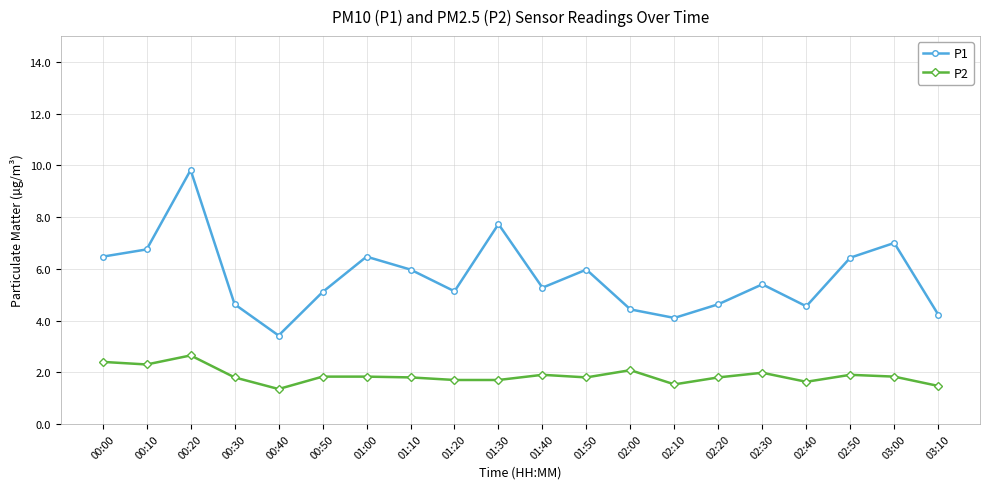

What is the average value of the P1 series?

5.7